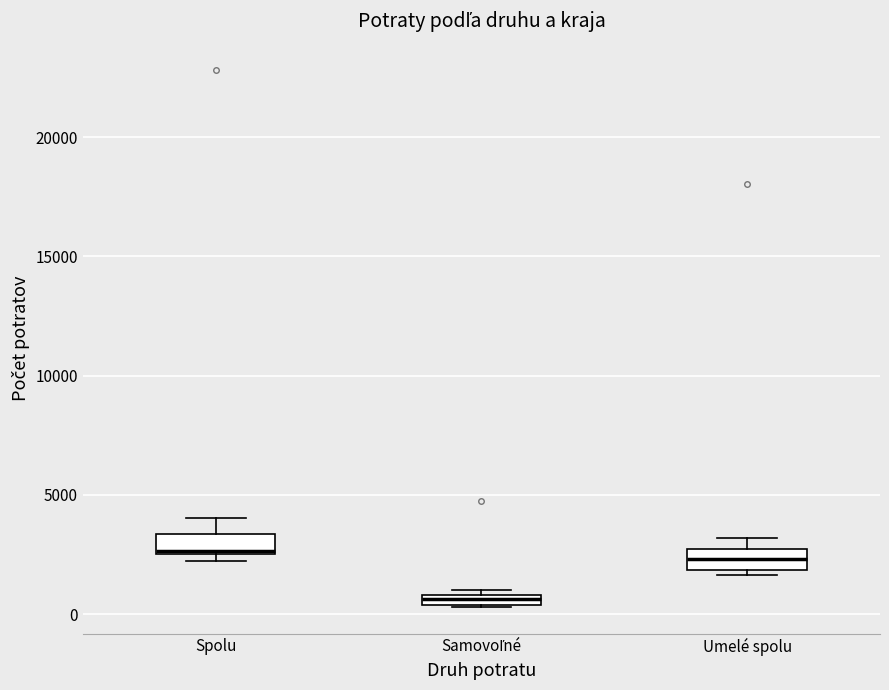

Which box has the lowest median line?

Samovoľné